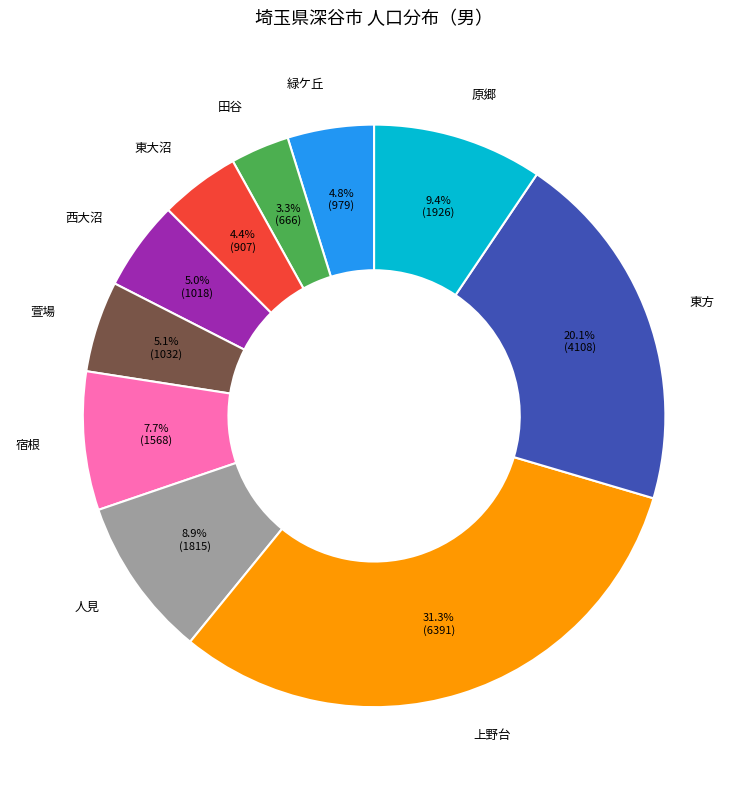

Is there a majority slice in this chart?

No